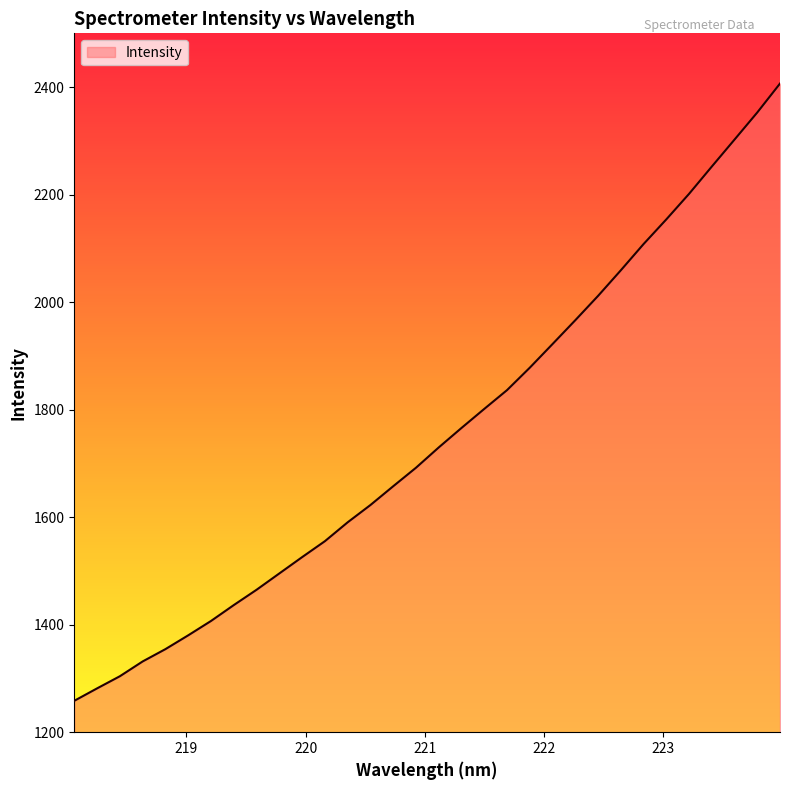

What is the difference between the maximum and minimum values?

1148.2